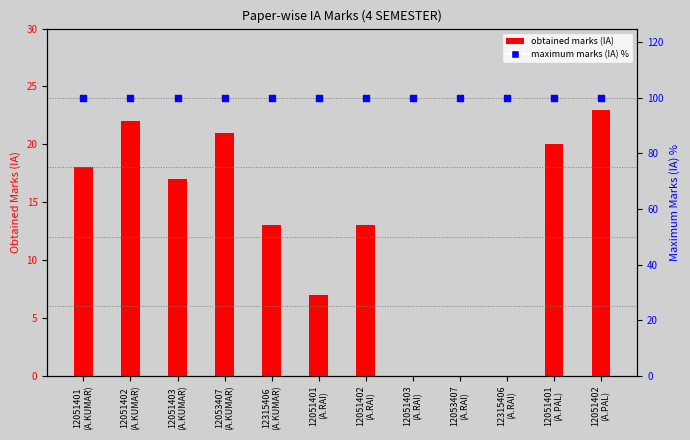

What is the total value across all series at 12315406
(A.KUMAR)?

113